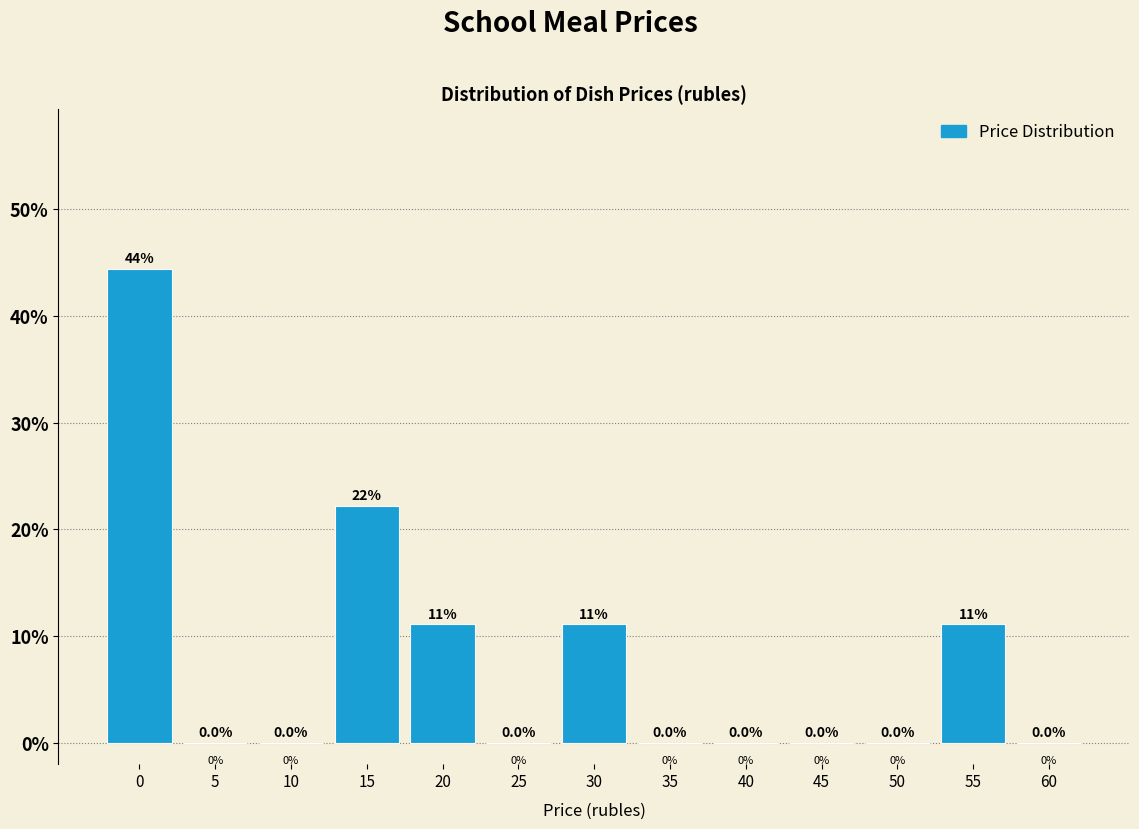

Reading left to right, what are all the values shown in this chart?

0=44.4	5=0.0	10=0.0	15=22.2	20=11.1	25=0.0	30=11.1	35=0.0	40=0.0	45=0.0	50=0.0	55=11.1	60=0.0